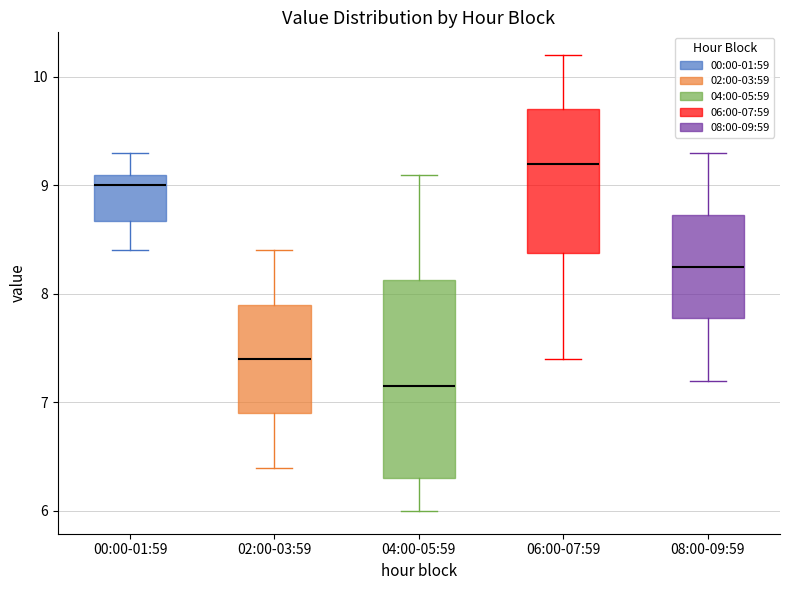

Reading left to right, transcribe this box plot: for each box, give where its median line is, the range the box spans, and where its two whiskers end, as read against the y-axis. The values are not printed on the chart, so give them approximately, as read against the axis.

00:00-01:59: median 9.0, box 8.7 to 9.1, whiskers 8.4 to 9.3
02:00-03:59: median 7.4, box 6.9 to 7.9, whiskers 6.4 to 8.4
04:00-05:59: median 7.2, box 6.3 to 8.1, whiskers 6.0 to 9.1
06:00-07:59: median 9.2, box 8.4 to 9.7, whiskers 7.4 to 10.2
08:00-09:59: median 8.3, box 7.8 to 8.7, whiskers 7.2 to 9.3